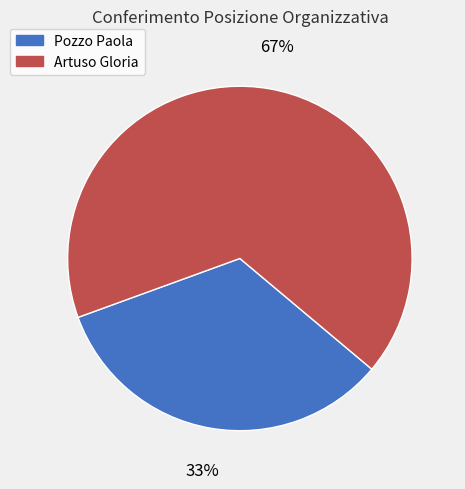

Combined, do Pozzo Paola and Artuso Gloria account for over 50%?

Yes